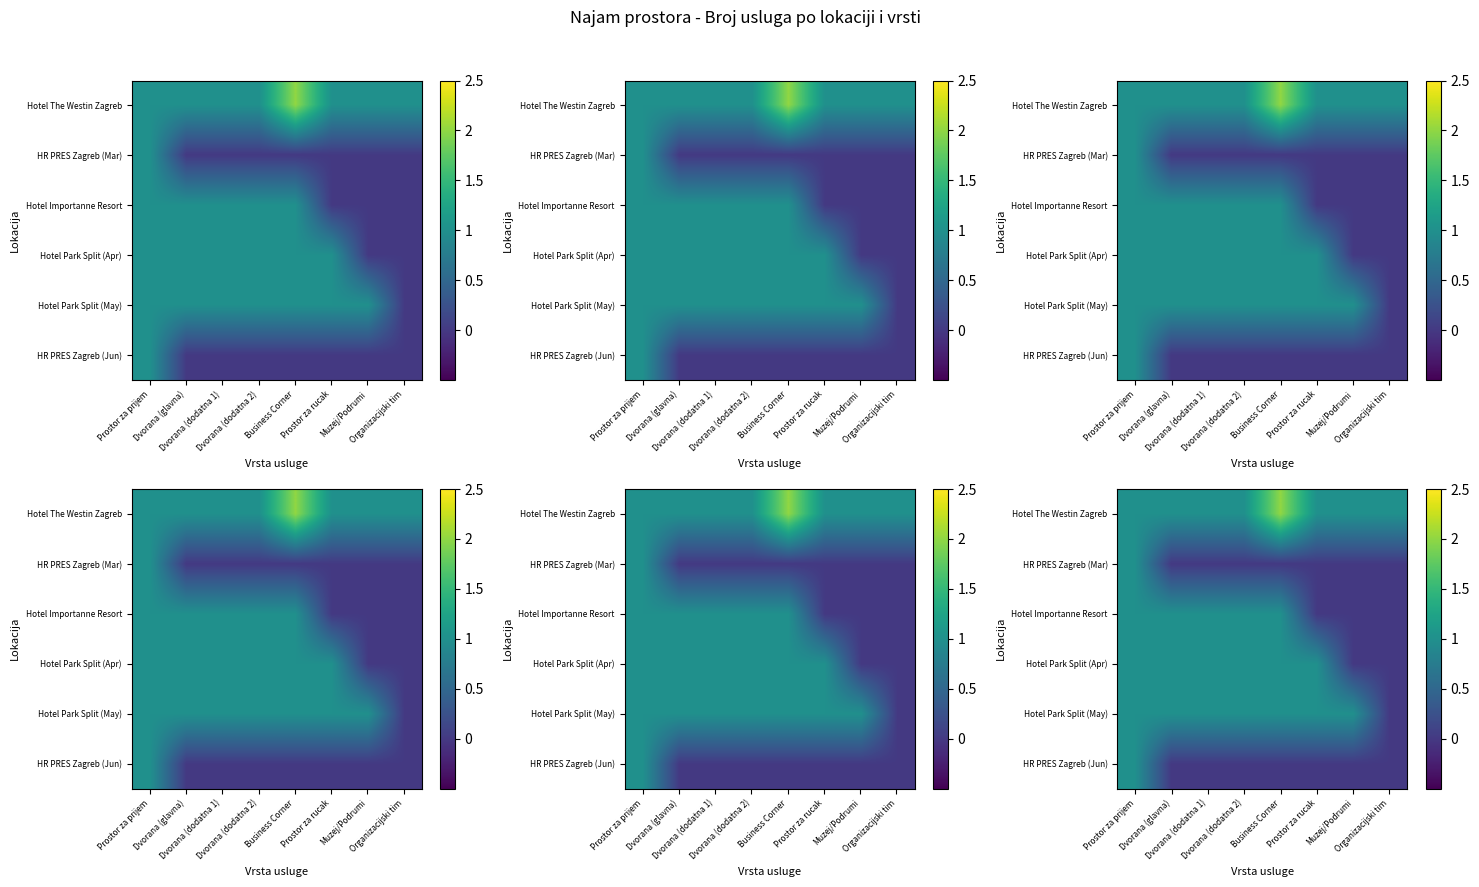

How many data points in Hotel Park Split (Apr) are less than 1?

2